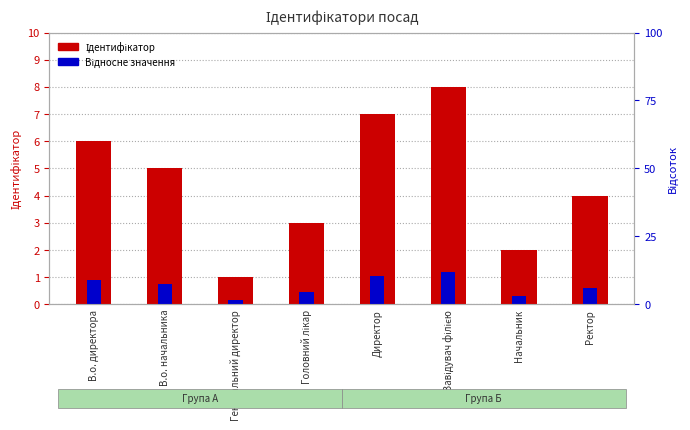

Is the value of Відносне значення at Генеральний директор greater than the value of Ідентифікатор at Директор?

No